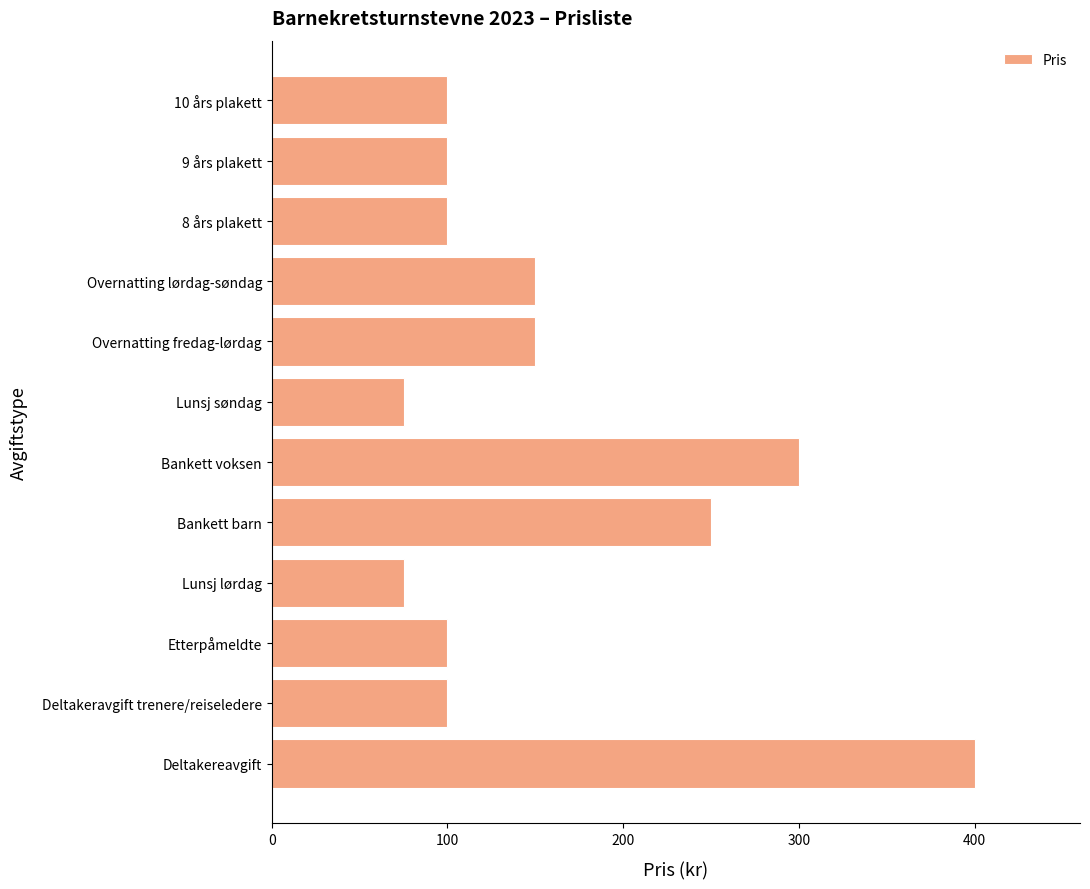

Are the bars grouped side by side (vs. stacked)?

No